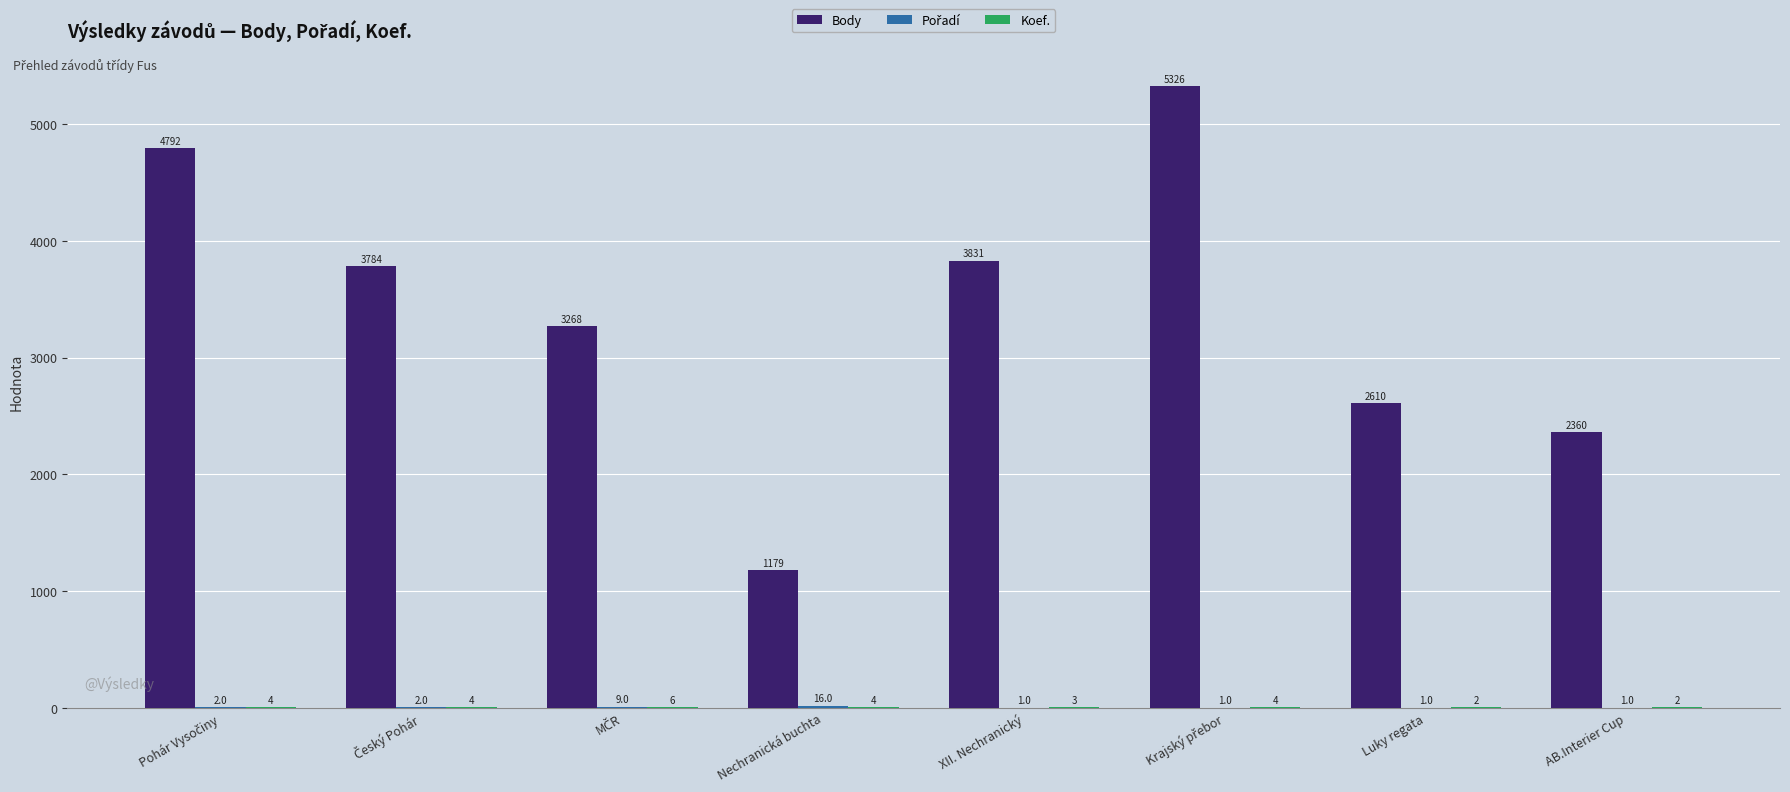

How many groups of bars are there?

8